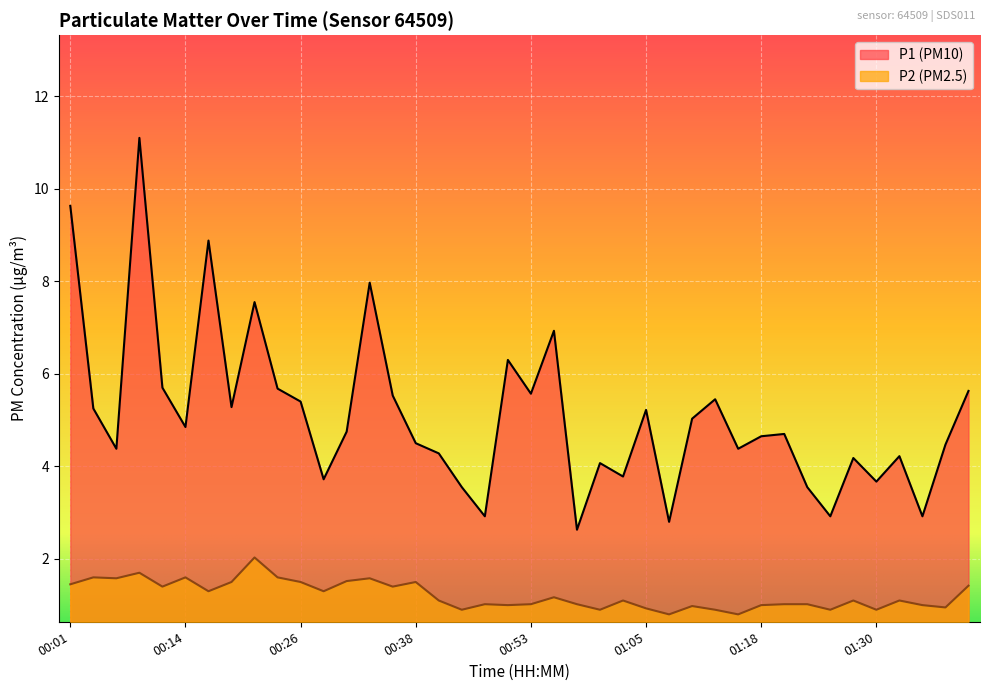

What are all the series names shown in the legend?

P1 (PM10), P2 (PM2.5)